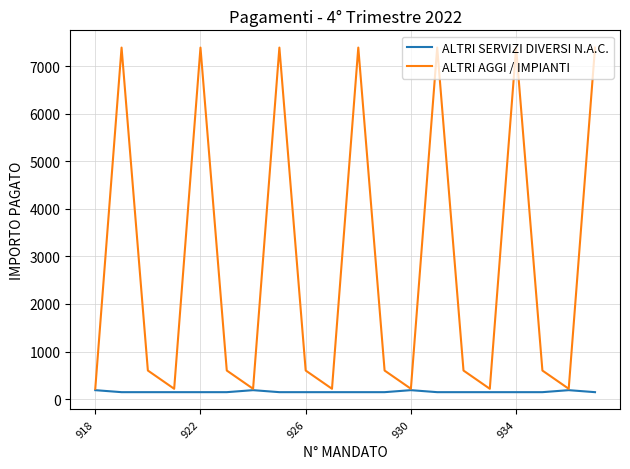

Rank the series by their maximum value, from highest to lowest.

ALTRI AGGI / IMPIANTI, ALTRI SERVIZI DIVERSI N.A.C.